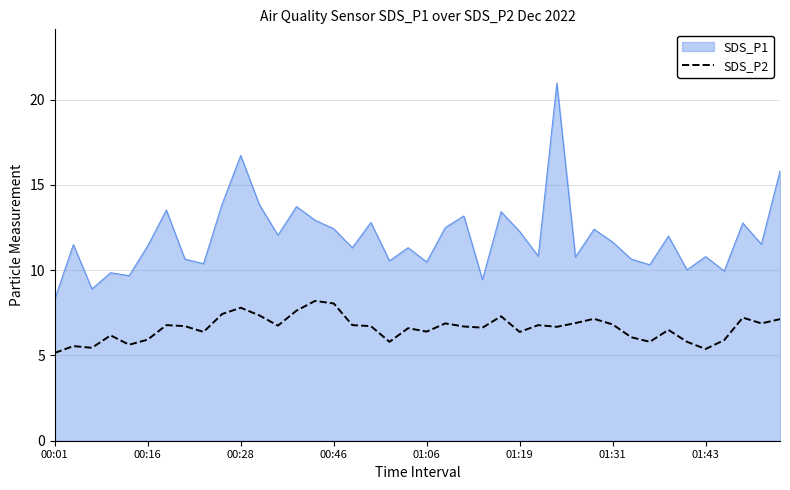

What is the greatest value displayed?

21.0